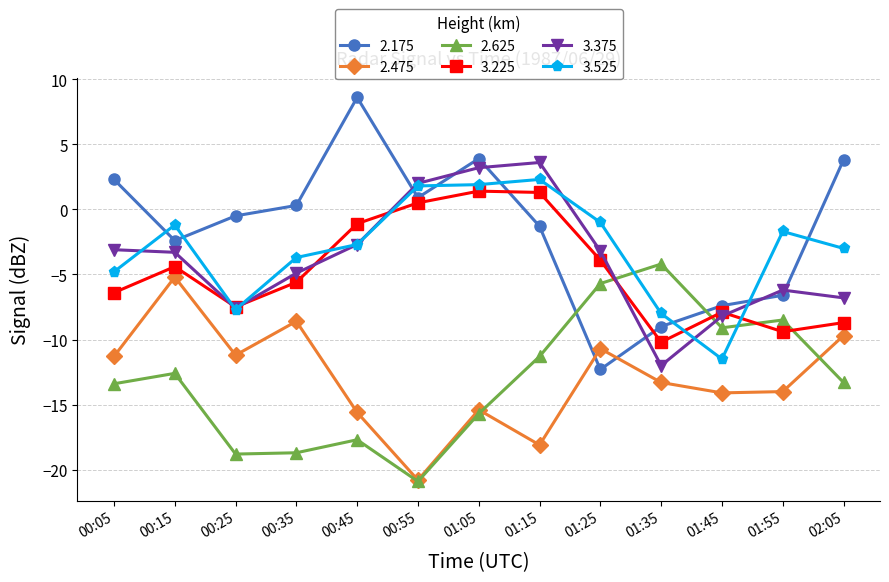

Which series ends up on top after the final intersection of 2.625 and 2.175?

2.175